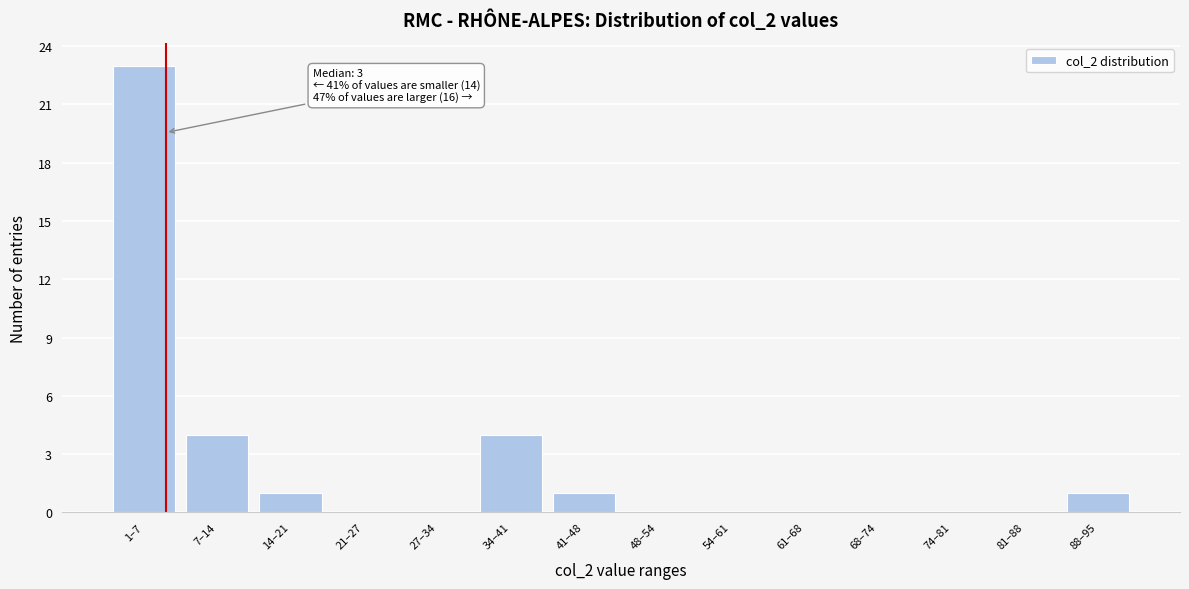

Reading right to left, transcribe all the data shown in this chart.

88–95=1	81–88=0	74–81=0	68–74=0	61–68=0	54–61=0	48–54=0	41–48=1	34–41=4	27–34=0	21–27=0	14–21=1	7–14=4	1–7=23